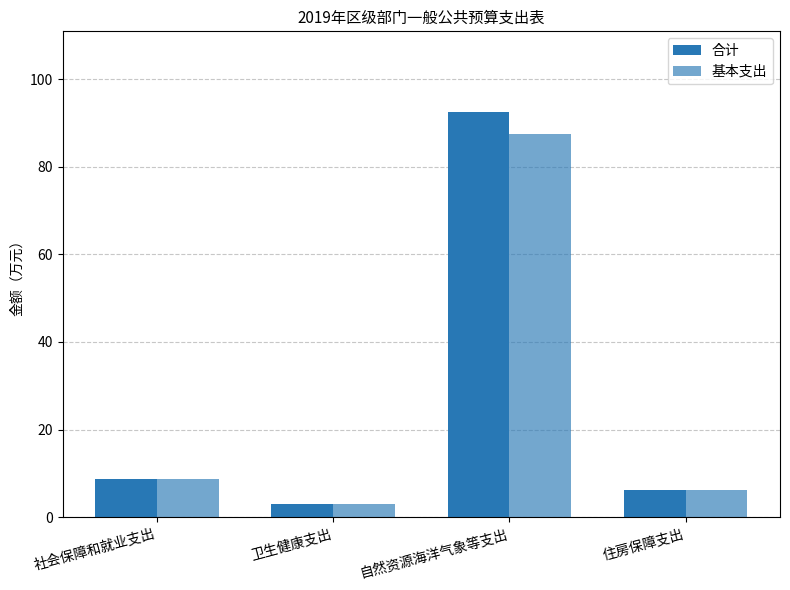

True or false: 合计 has a value of 3.1 at 卫生健康支出.

True